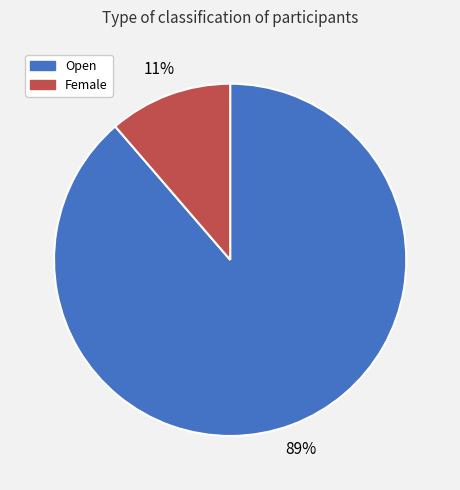

What percentage is the Female slice, to the nearest percent?

11%